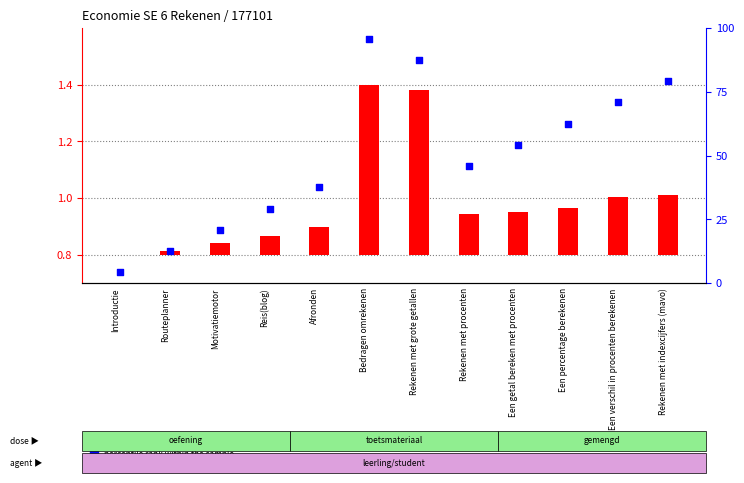

Which series contains the highest Y value?

percentile rank within the sample